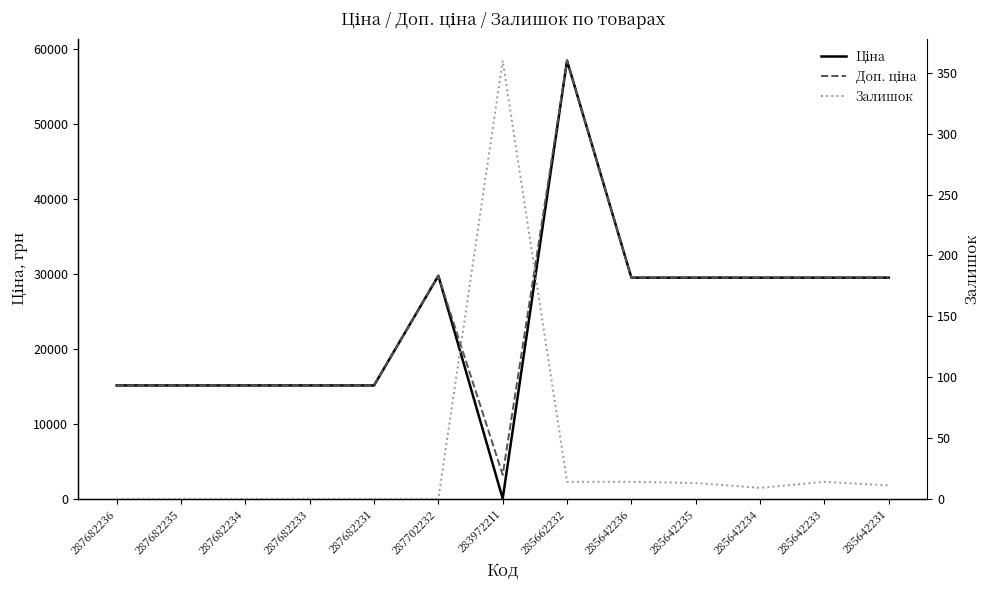

Where does the Ціна series first go above 29491?

287702232